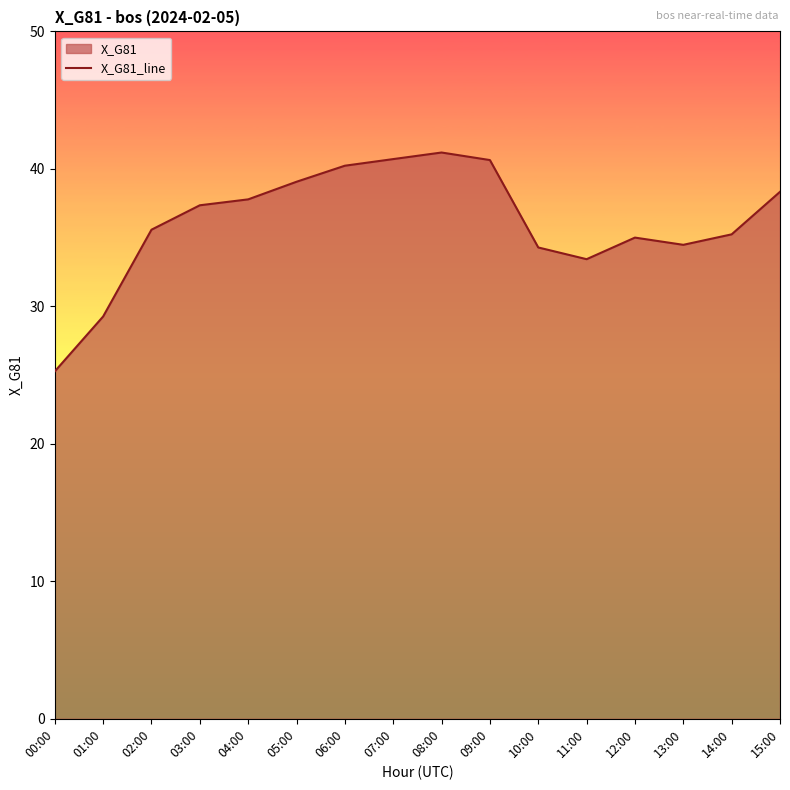

At which category does the data reach its first local peak?

08:00